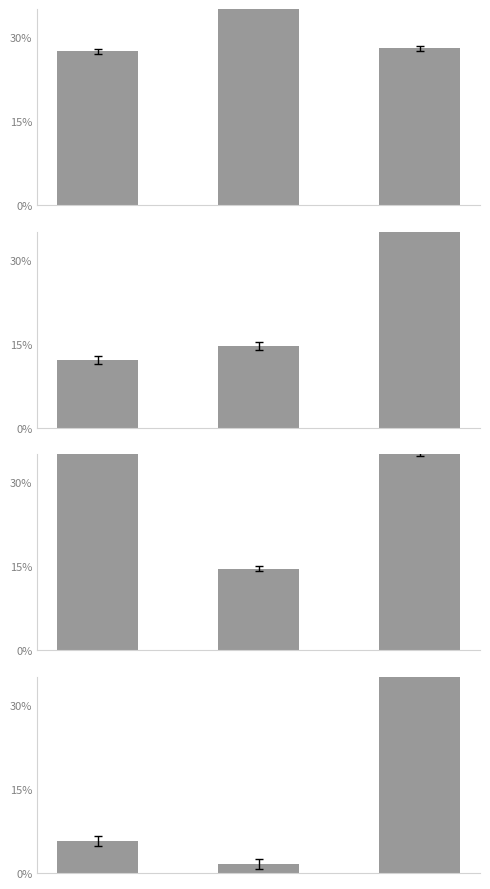

Is it true that Сок фруктовый equals 0.0 at 0?

False